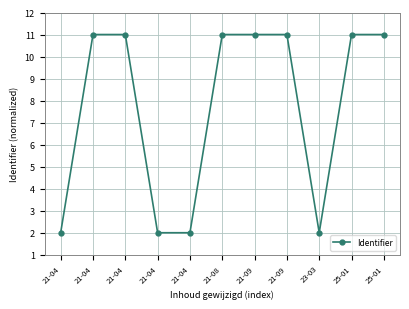

How many lines are shown in the chart?

1